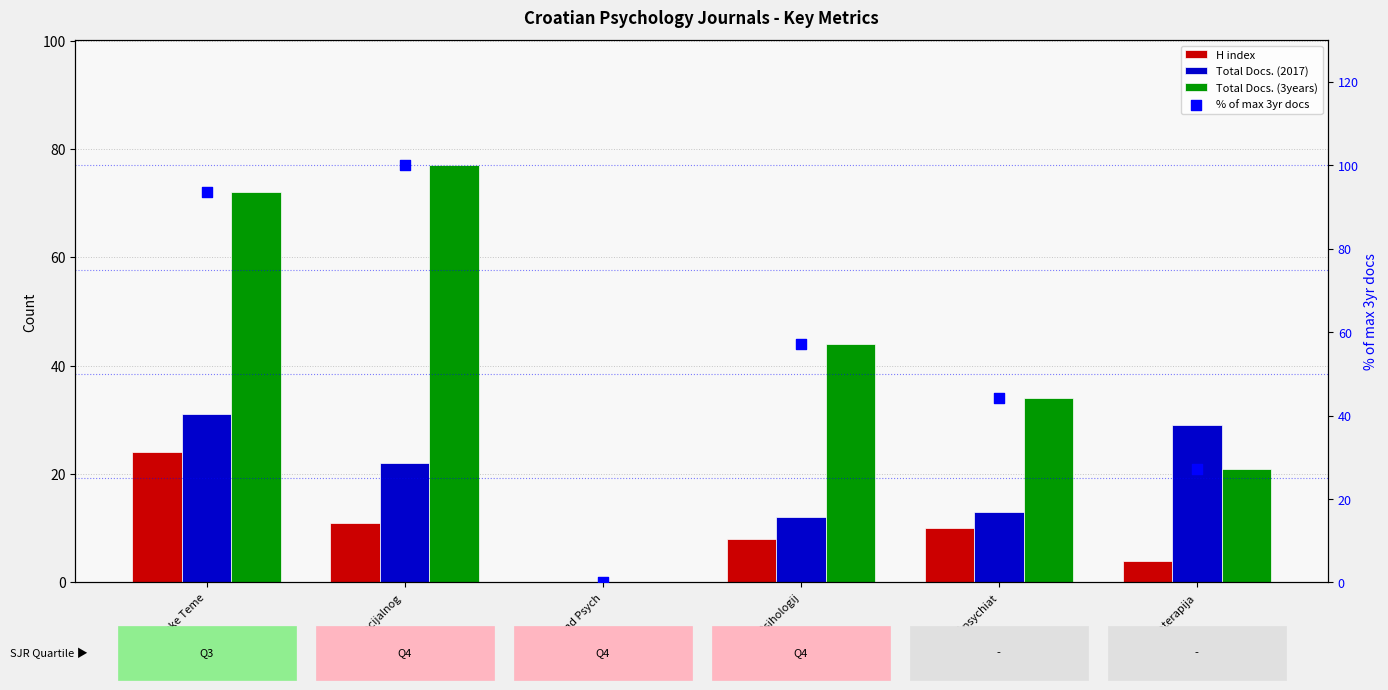

At how many categories does at least one series exceed 8?

5